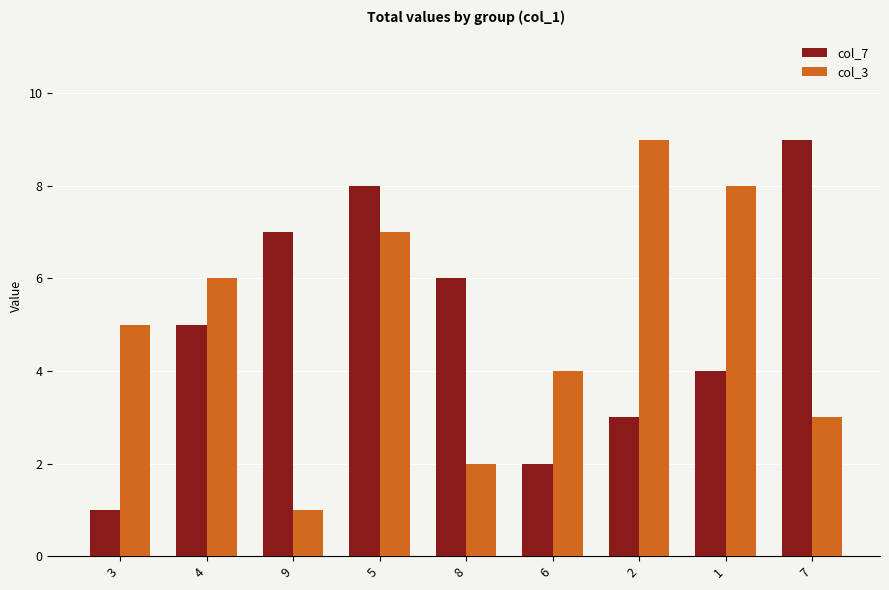

What is the value of the col_3 bar at the 3rd from the left?

1